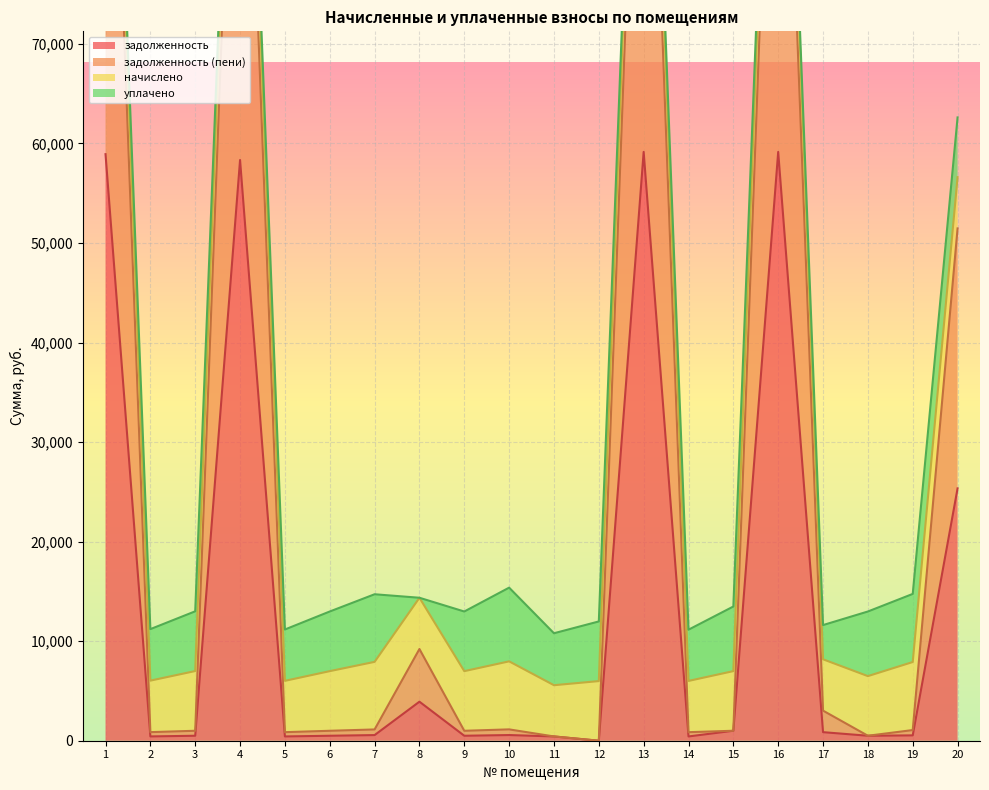

Where does the задолженность (пени) series first go above 1071?

1